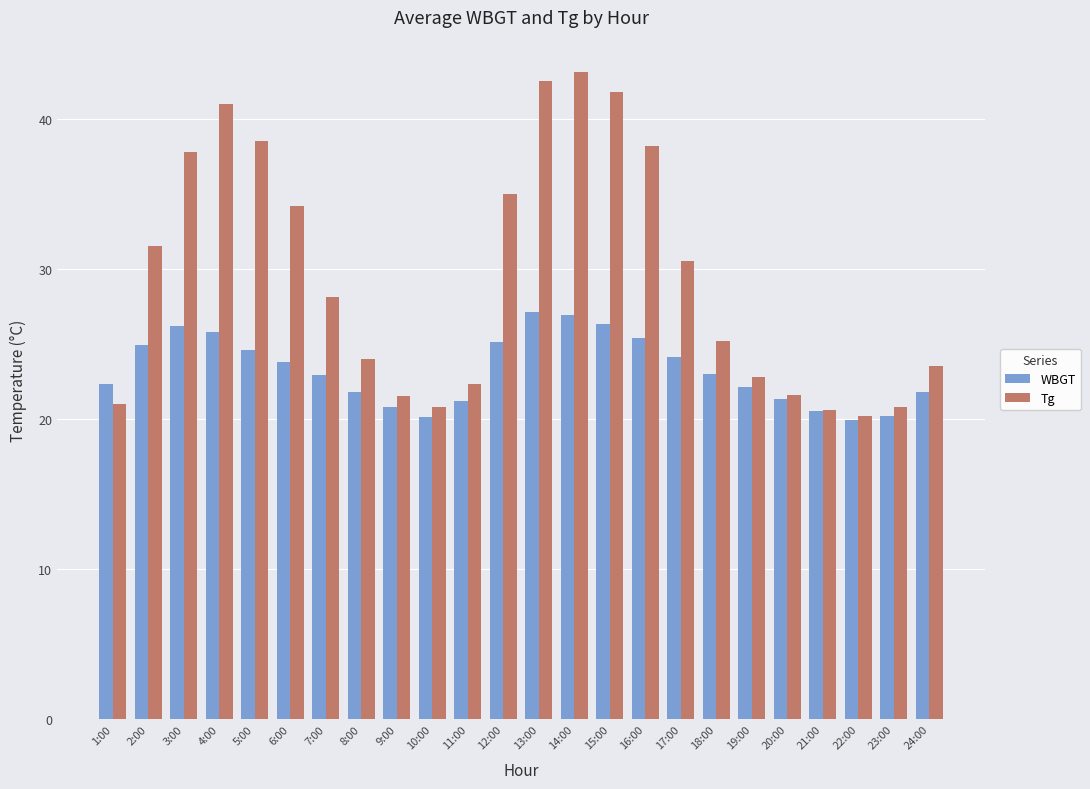

At how many categories does at least one series exceed 39?

4